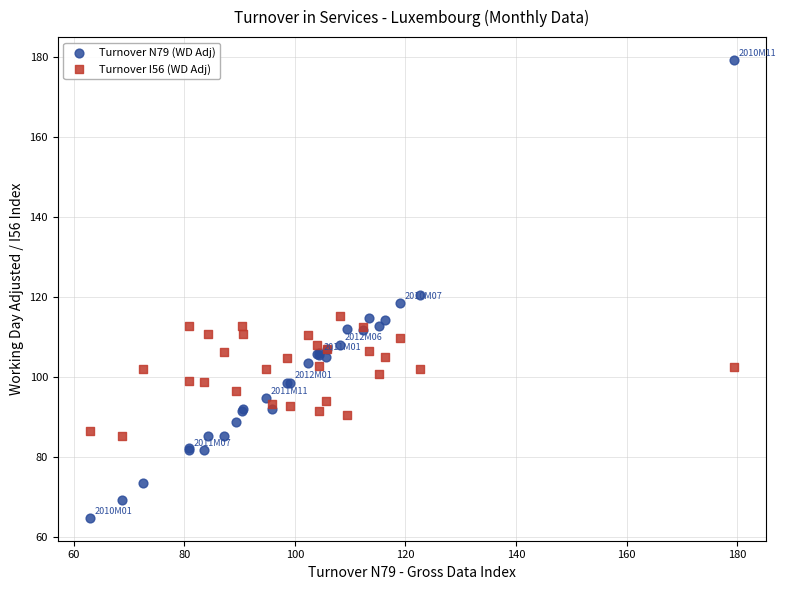

Which series contains the lowest Y value?

Turnover N79 (WD Adj)